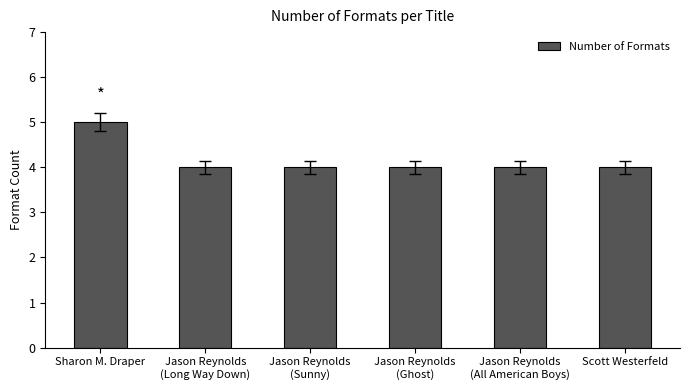

The chart shows a value of 4 at Jason Reynolds
(Ghost). True or false?

True